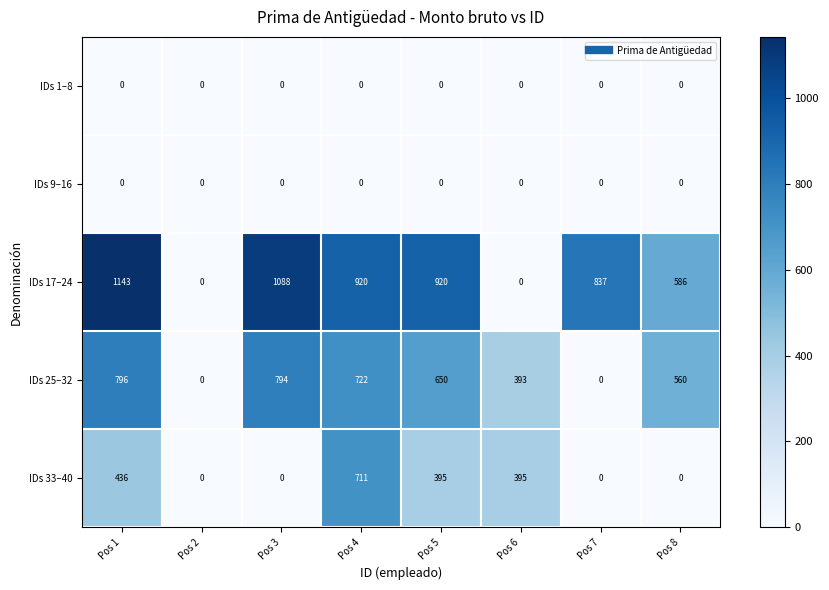

Is it true that IDs 17–24 equals 1088 at Pos 3?

True